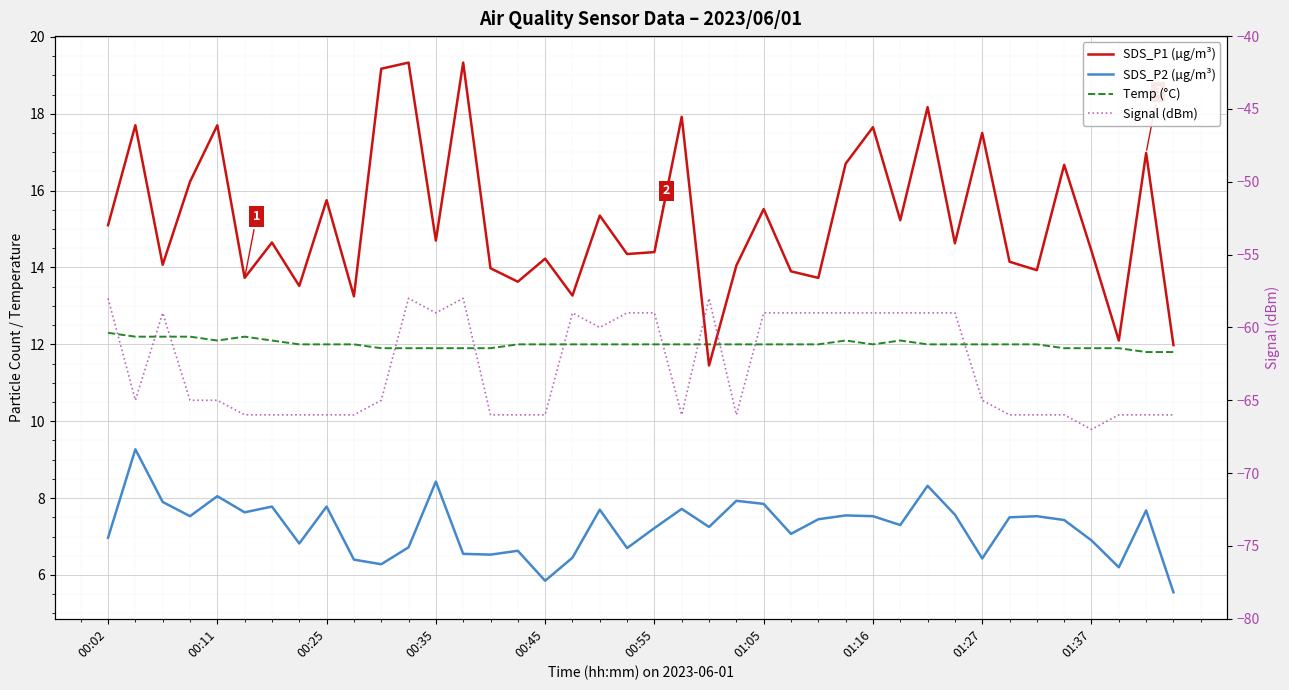

Which series changed the most between 31 and 32?

Signal (dBm)